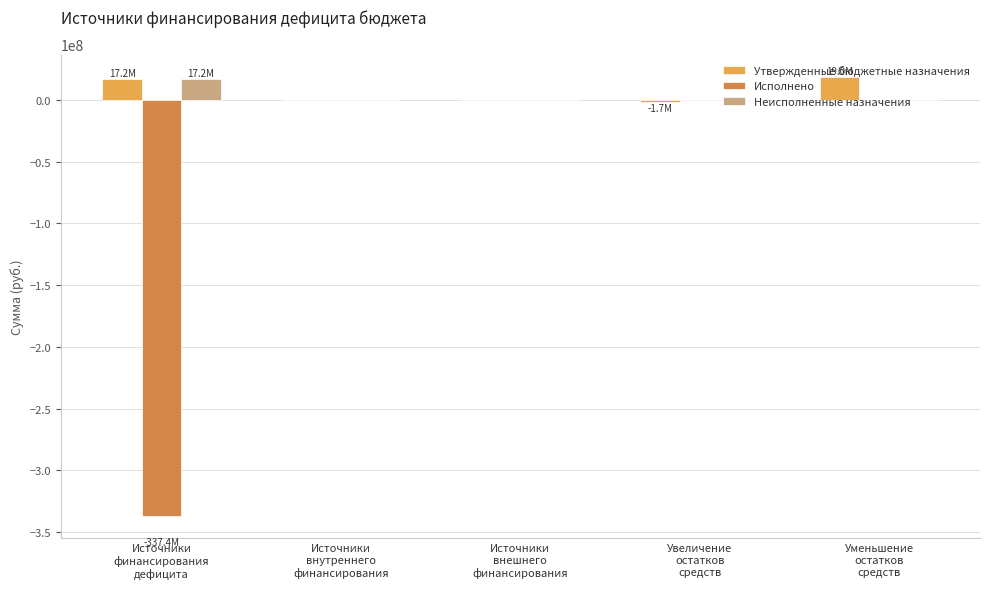

What is the label of the 2nd bar from the right?

Увеличение
остатков
средств